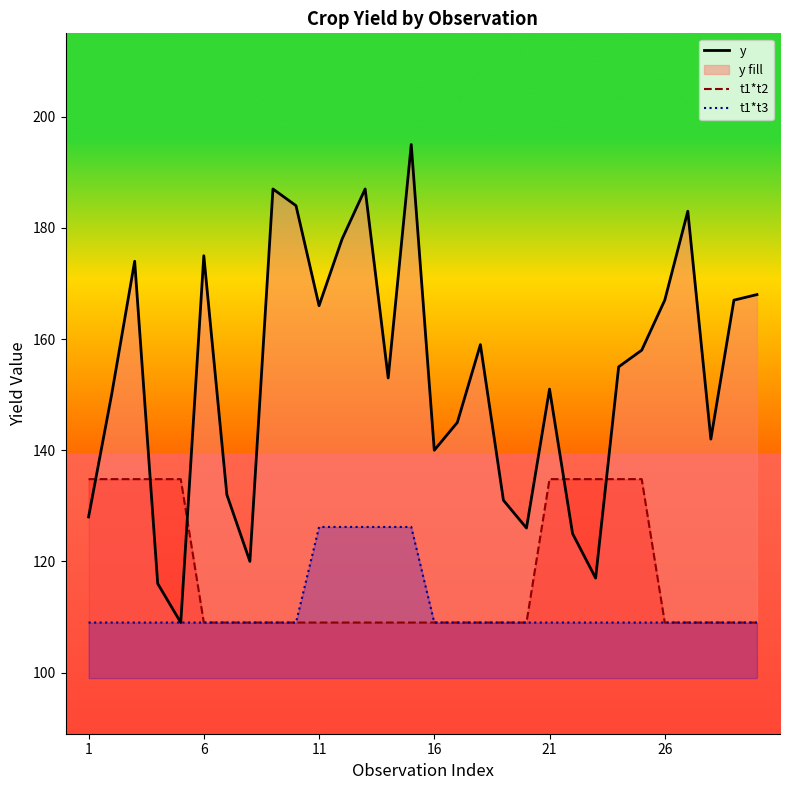

True or false: t1*t2 and t1*t3 cross at least once.

False